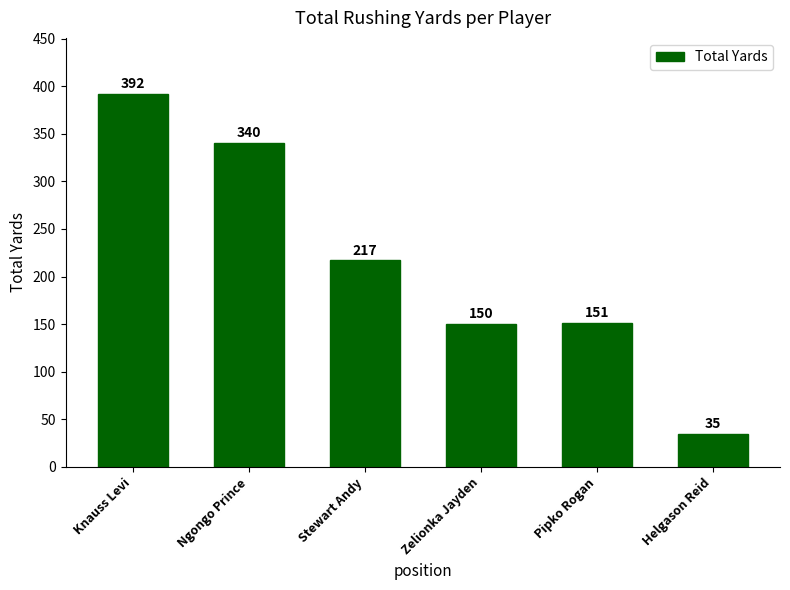

What is the average value?

214